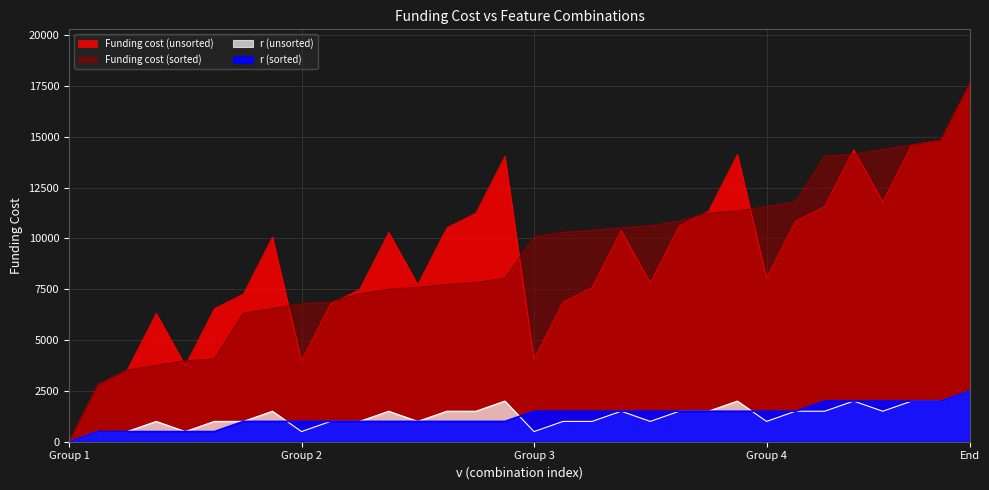

True or false: r (sorted) has more than 1 points higher than both neighbors.

False